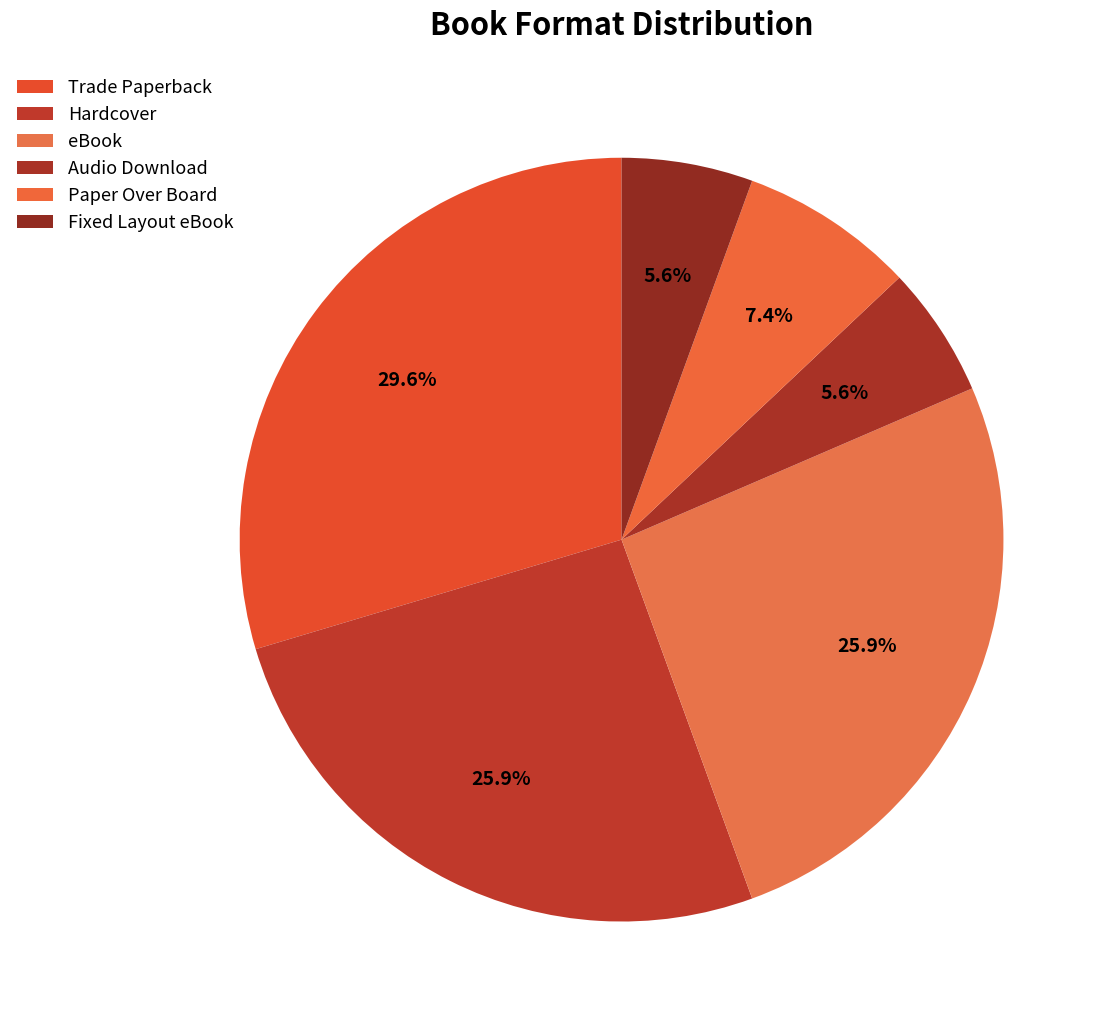

Which category has the smallest portion of the pie?

Audio Download